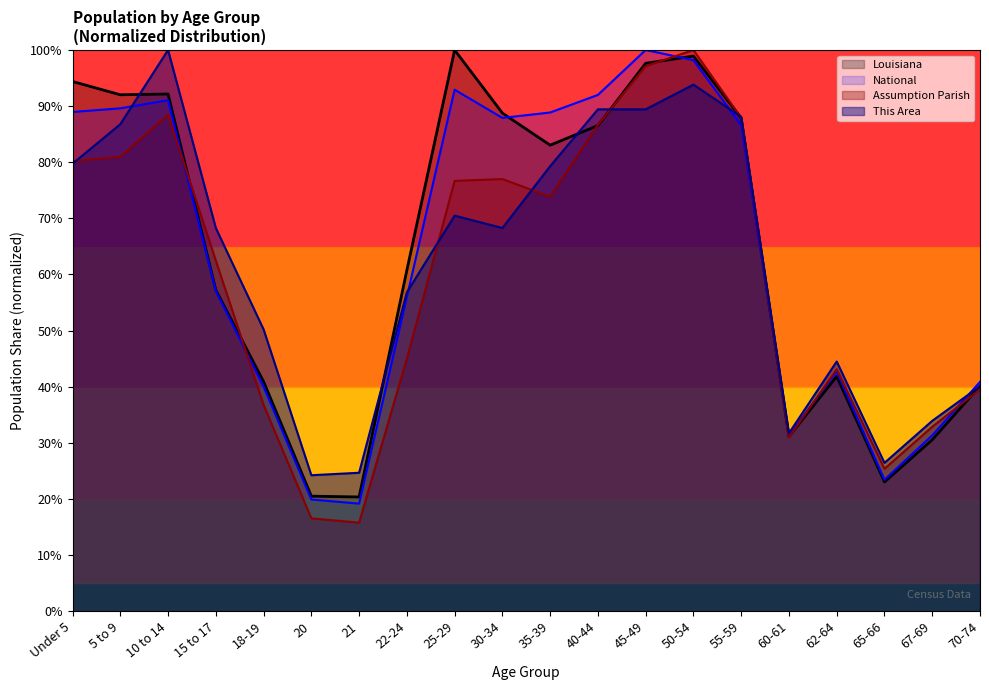

Which series has the largest range (max minus min)?

Assumption Parish